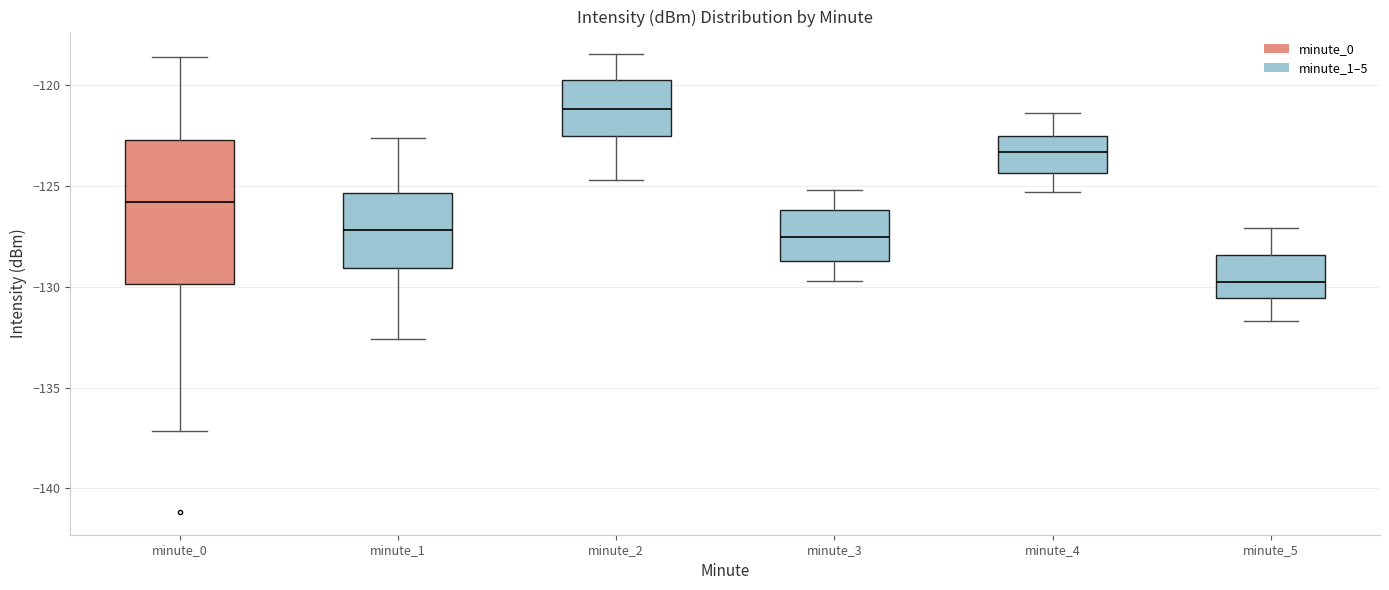

Where is the upper edge of the box for minute_2 on the y-axis? The values are not printed on the chart, so give them approximately, as read against the axis.

-119.5